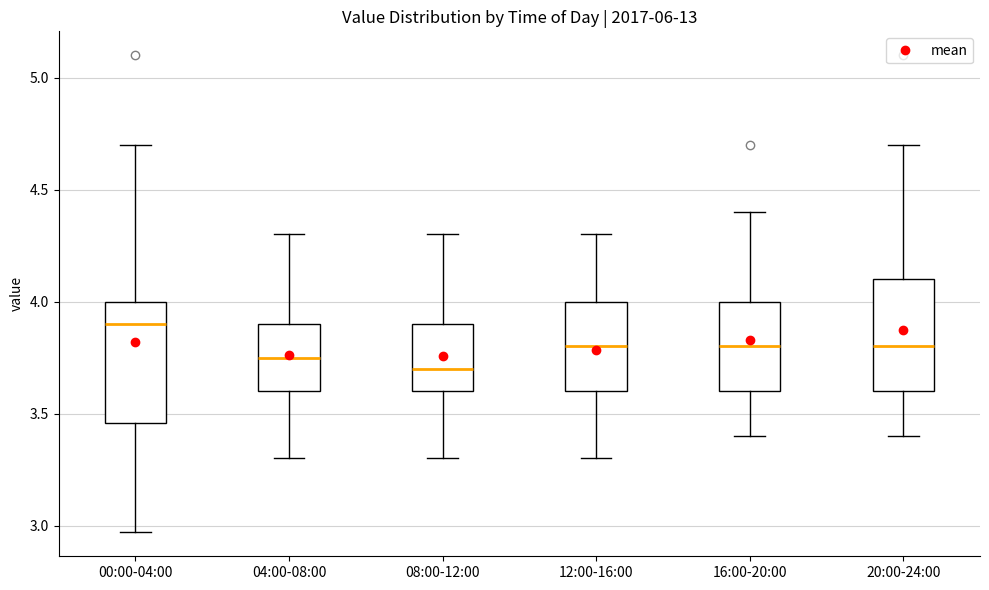

Where does the median line of the box for 08:00-12:00 sit on the y-axis? The values are not printed on the chart, so give them approximately, as read against the axis.

3.70